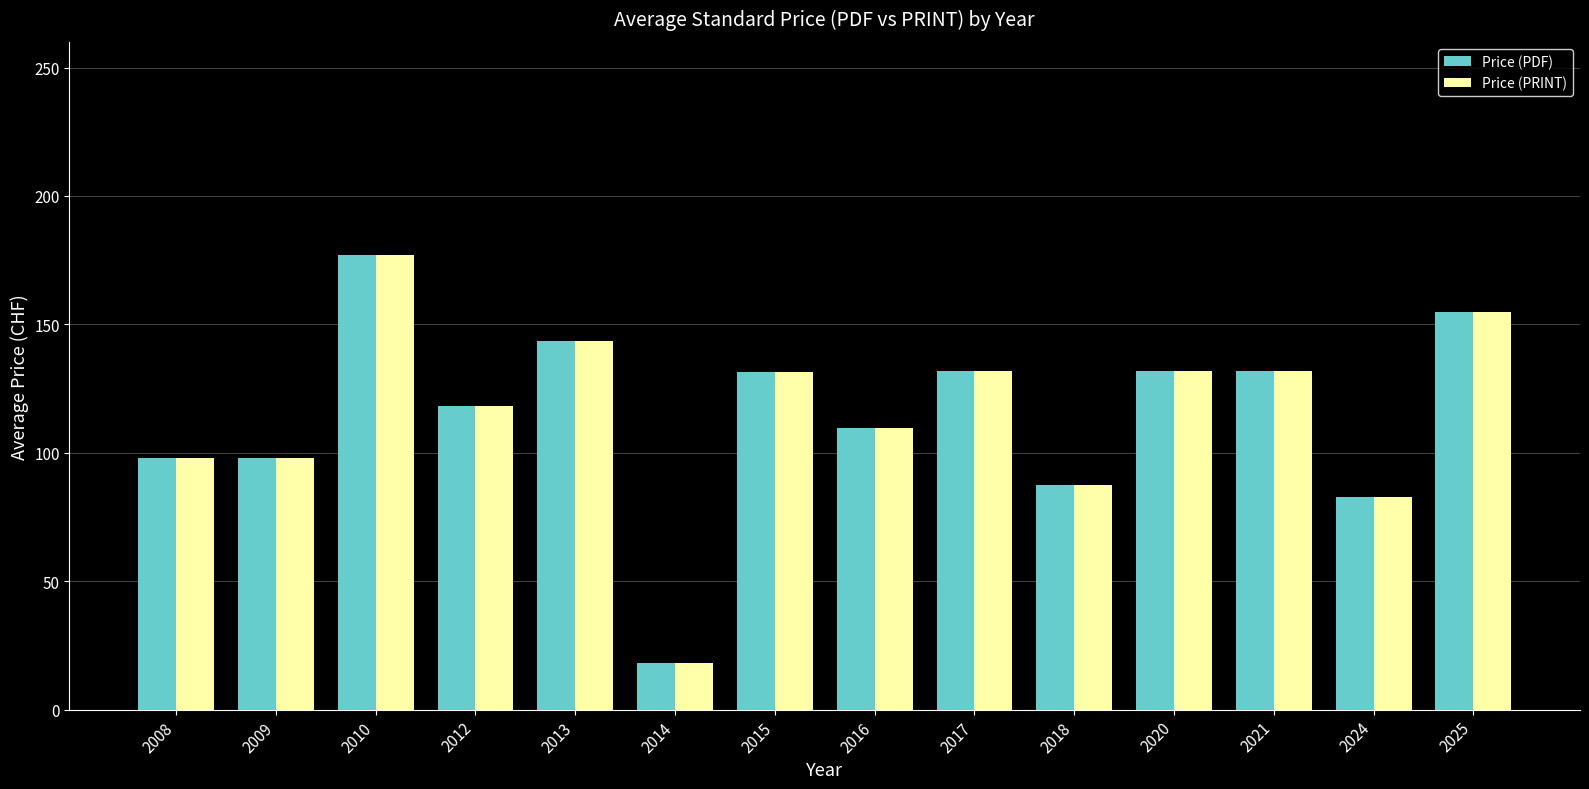

Count the number of data series in this chart.

2